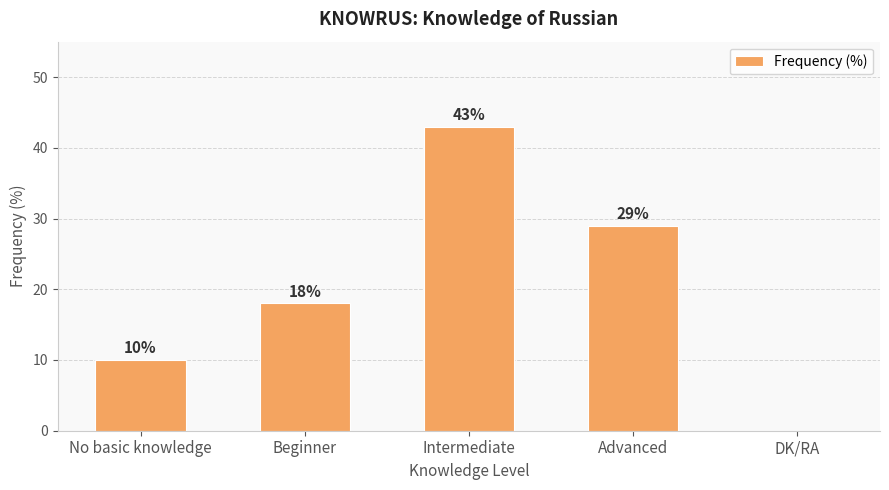

The value at Beginner is 4. True or false?

False